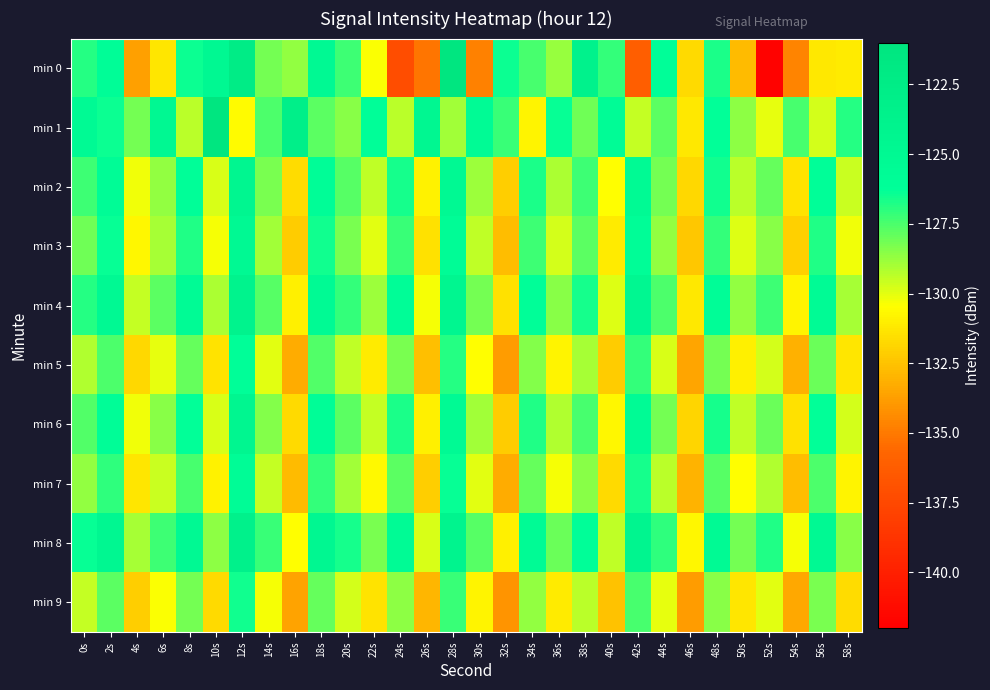

What is the difference between the highest and lowest values at 18s?

3.1